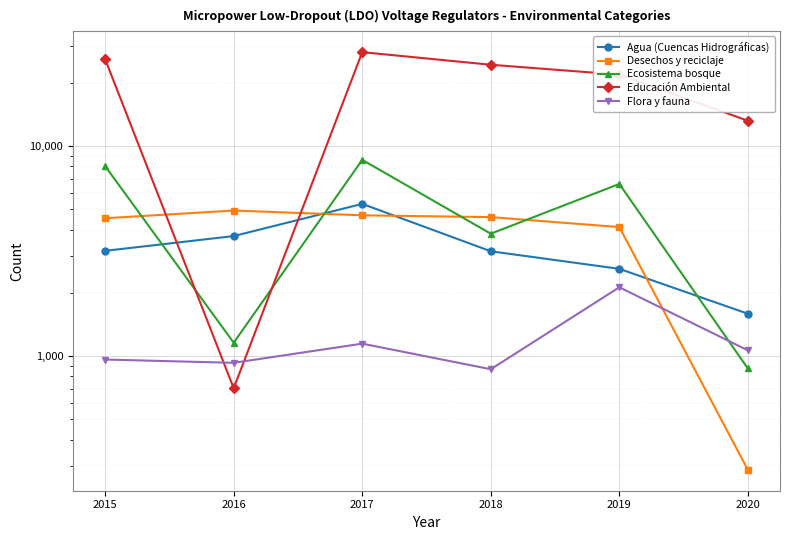

What is the difference between the Educación Ambiental values at 2018 and 2017?

3614